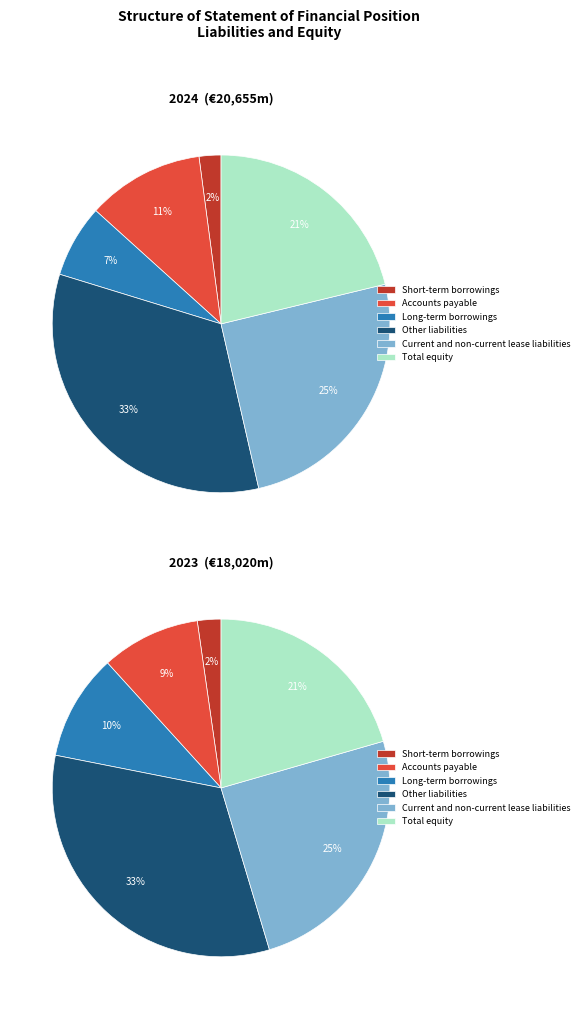

To the nearest percent, what percentage of the pie is Short-term borrowings?

2%